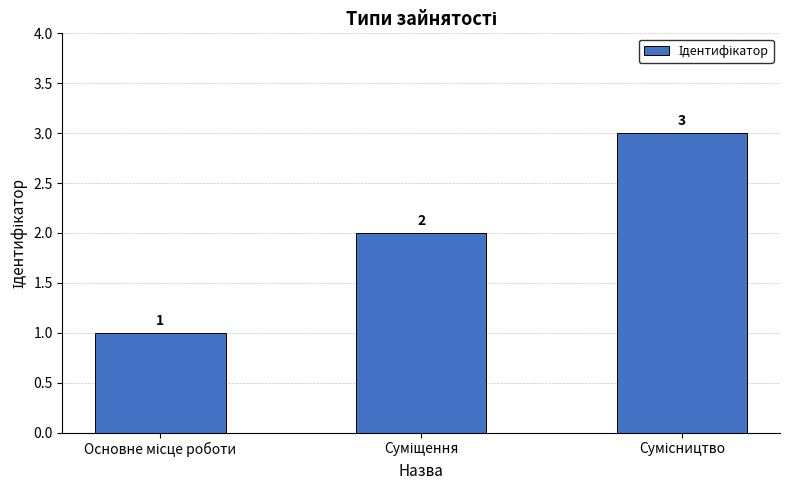

What is the sum of all values?

6